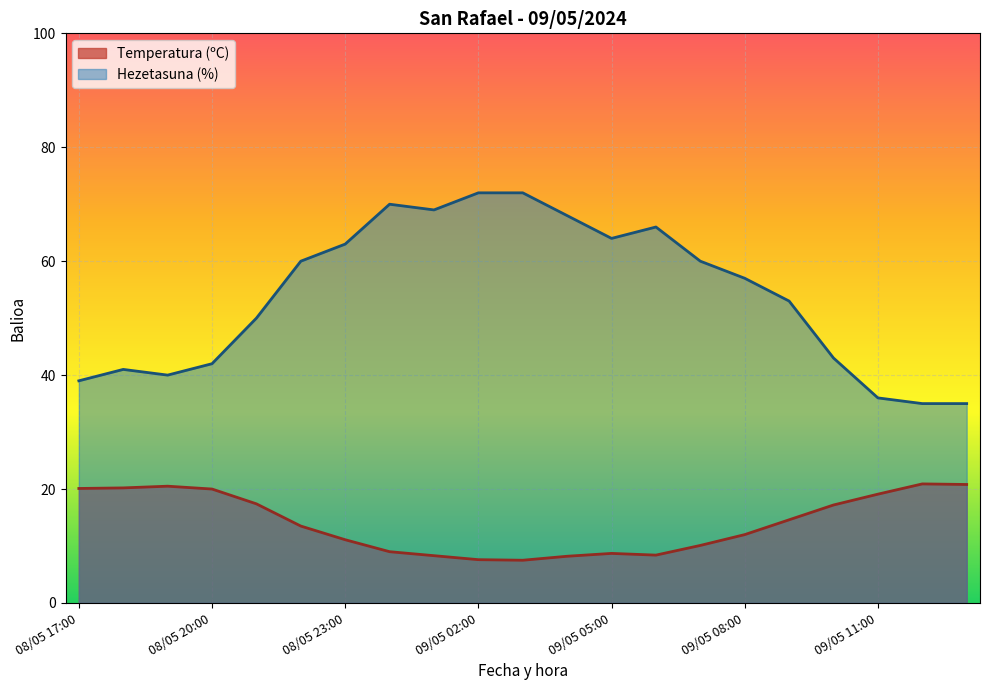

How many data points does each series have?

21